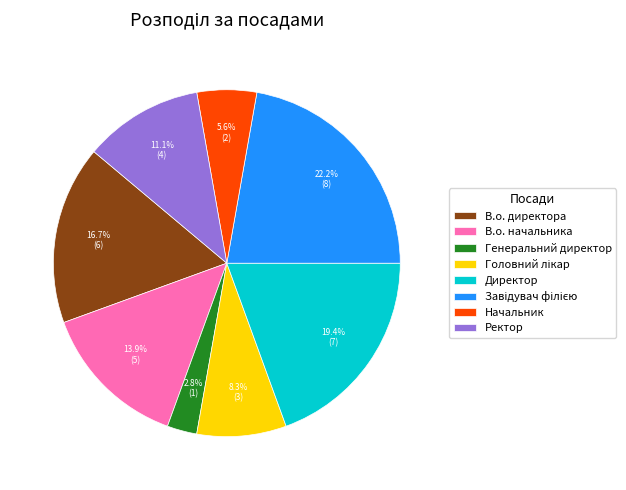

How many slices are in this pie chart?

8